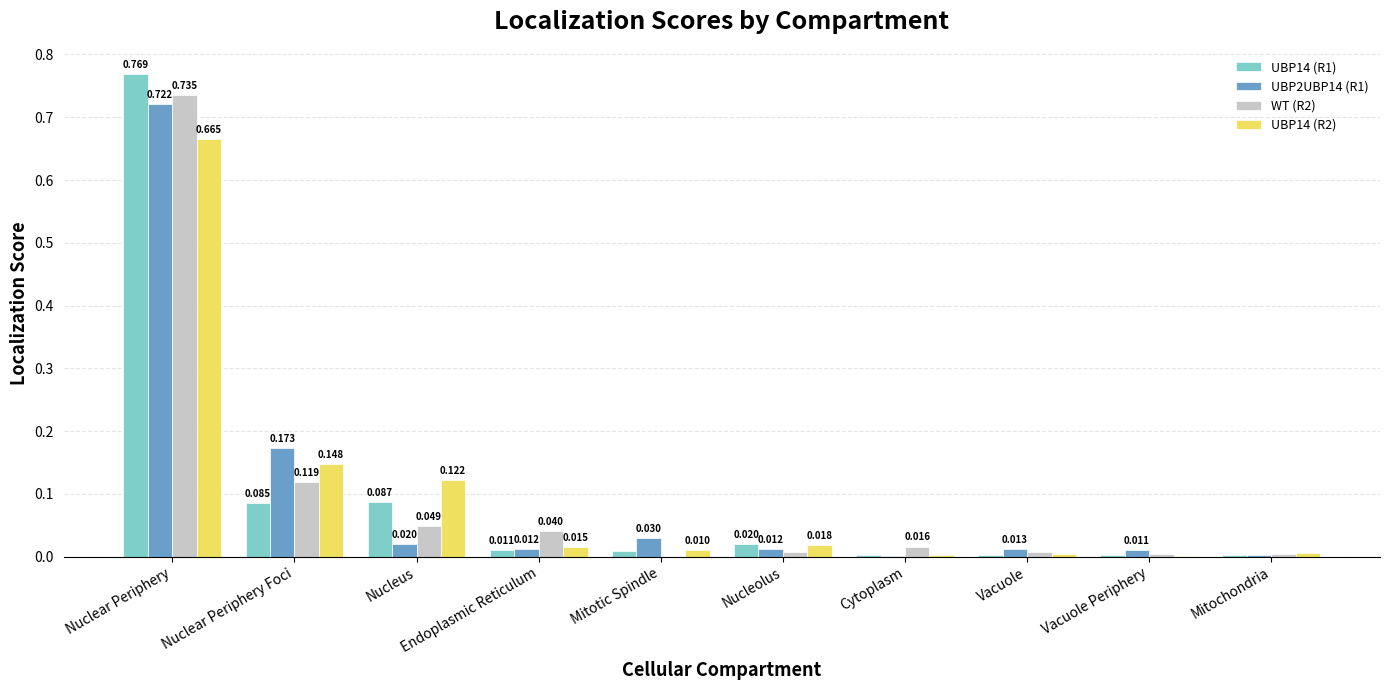

At which label does UBP2UBP14 (R1) reach its peak?

Nuclear Periphery